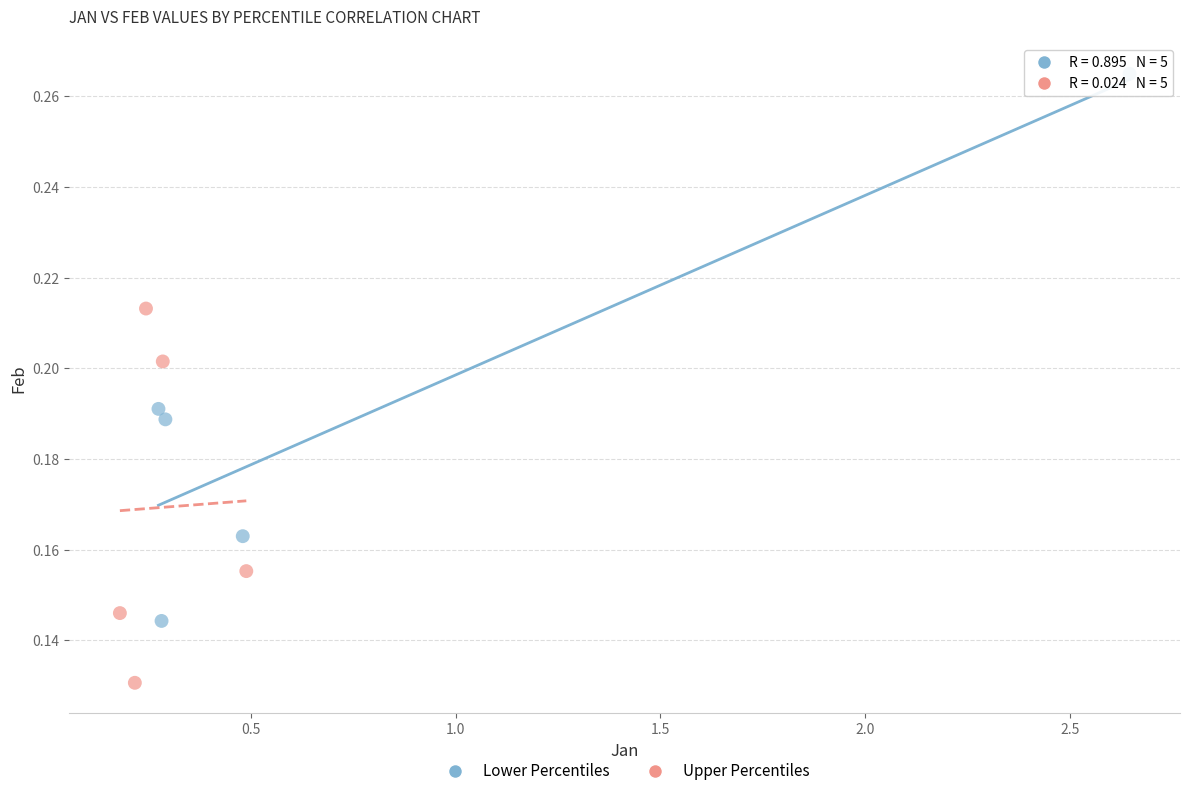

Which series has the largest Y range (max minus min)?

Lower Percentiles